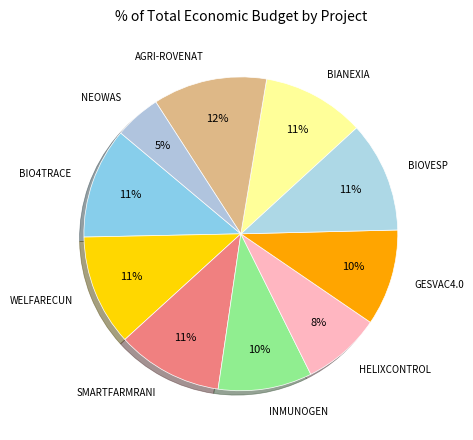

What is the smallest slice in the pie chart?

NEOWAS